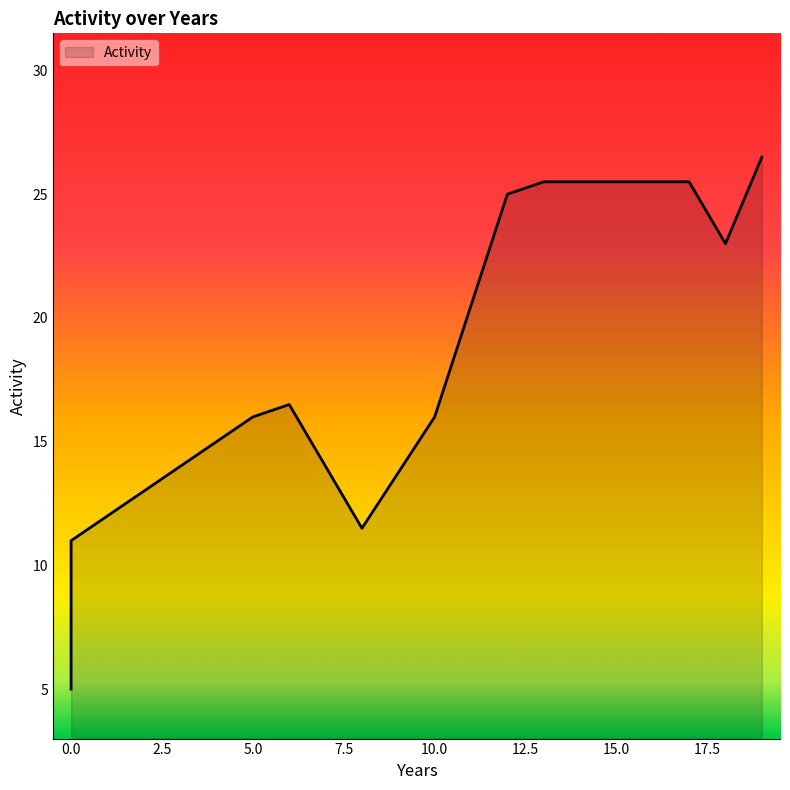

List the labels in order of value, largest first.

19, 13, 17, 12, 18, 6, 5, 10, 8, 0, 0, 0, 0, 0, 0